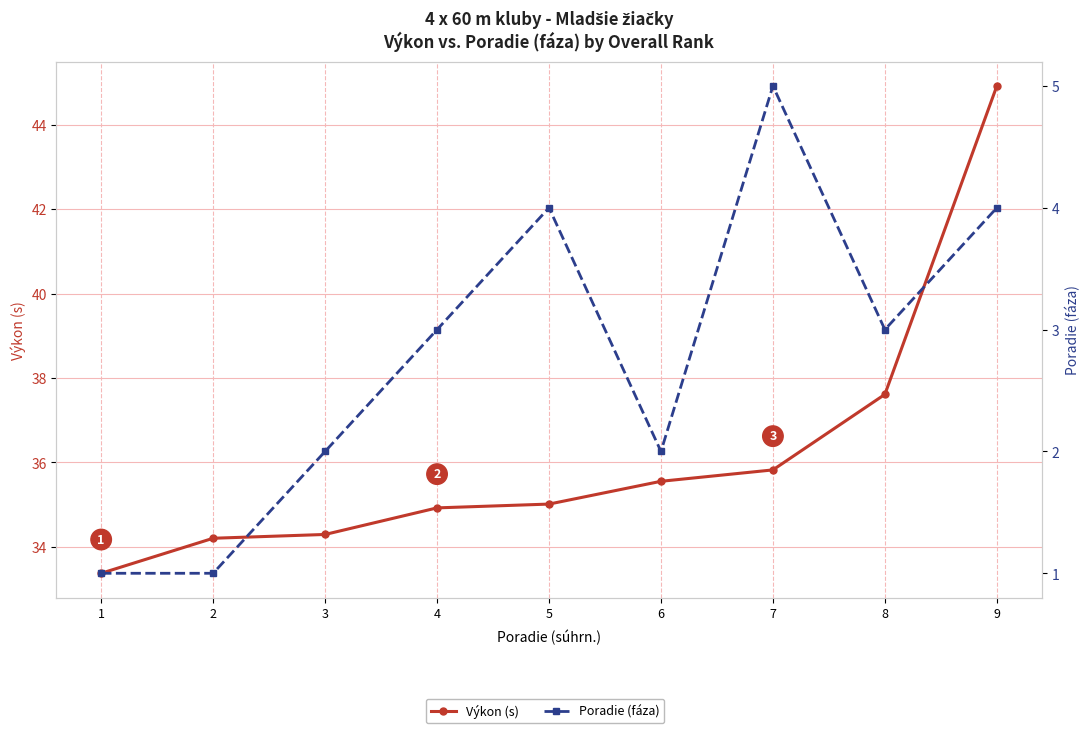

Which category has the lowest value in the Výkon (s) series?

1